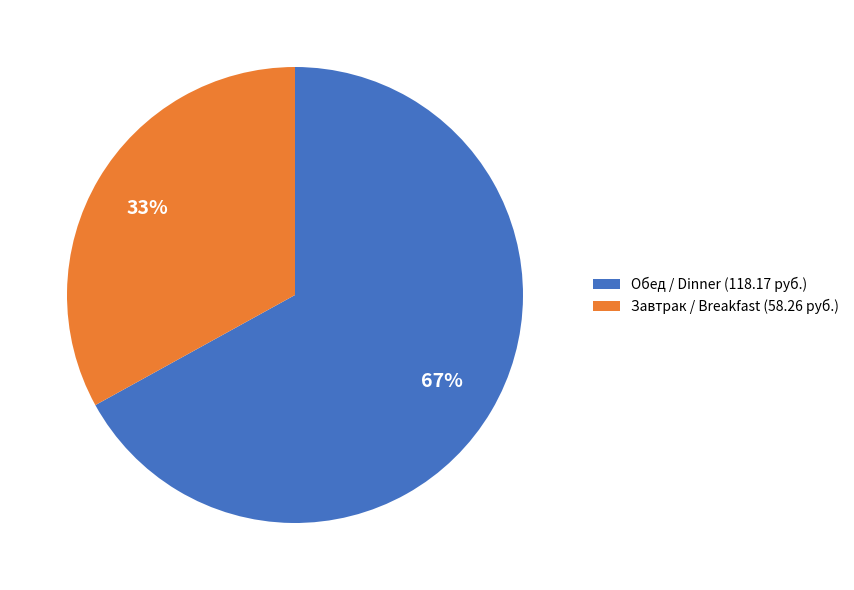

Is the sum of Завтрак / Breakfast (58.26 руб.) and Обед / Dinner (118.17 руб.) greater than half?

Yes